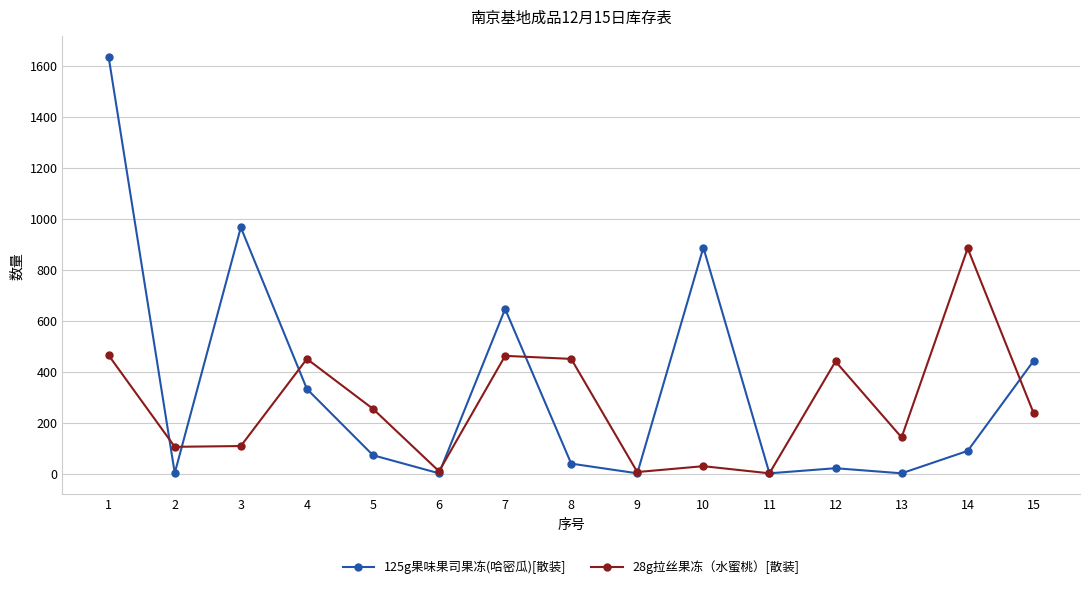

What is the maximum value shown in the chart?

1634